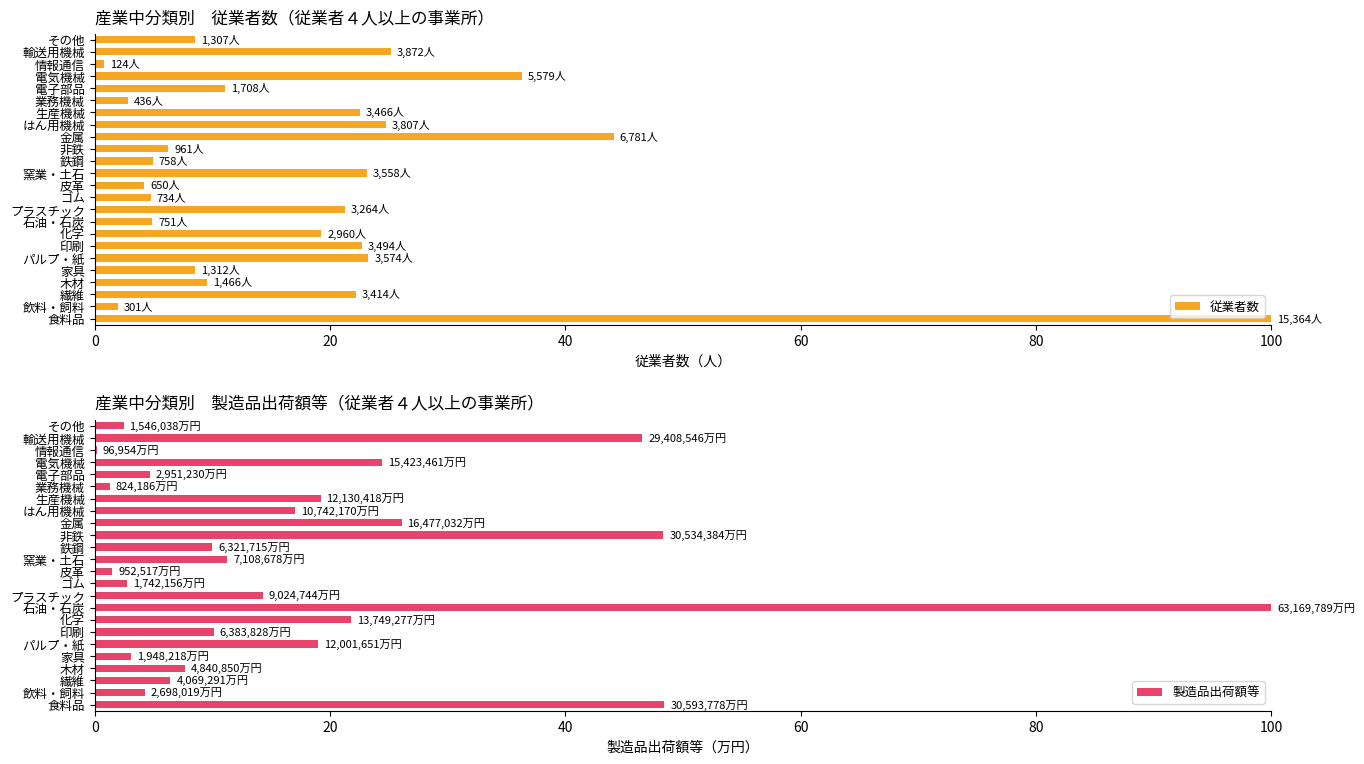

The 従業者数 series shows 25.2 at 輸送用機械. True or false?

True